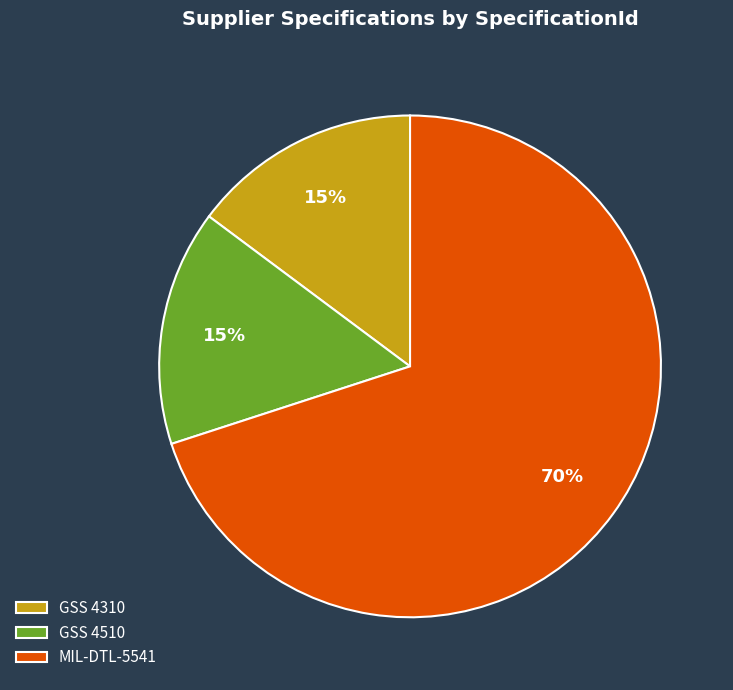

Which category has the biggest portion of the pie?

MIL-DTL-5541